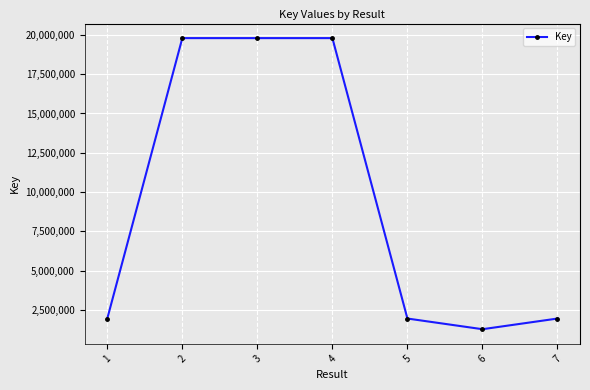

What is the approximate value at 5, to the nearest 50?

1940850